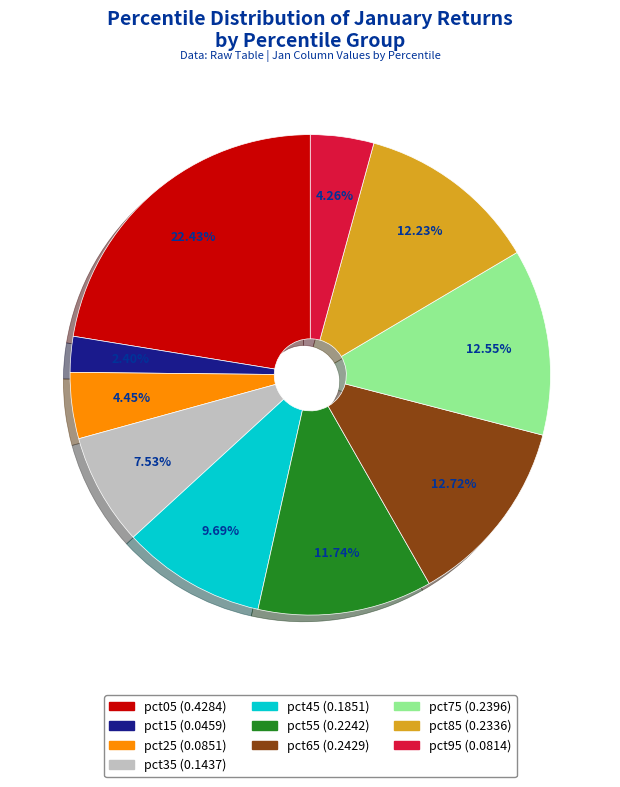

Does pct65 represent more than half of the total?

No